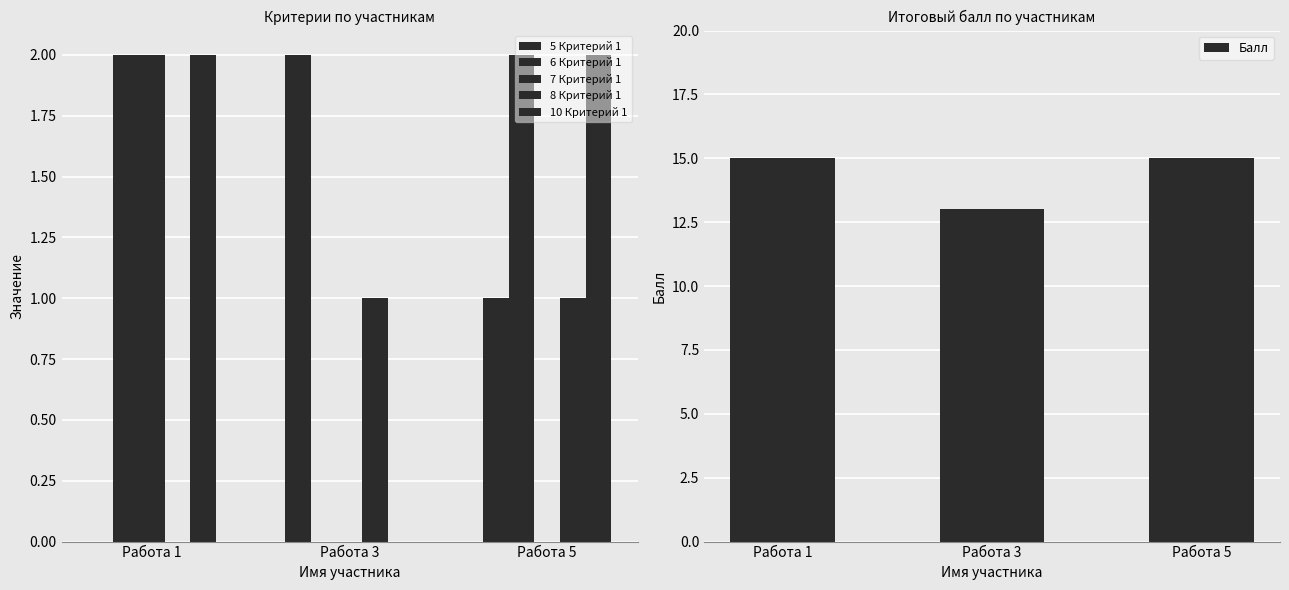

Is it true that 5 Критерий 1 equals 2 at Работа 5?

False